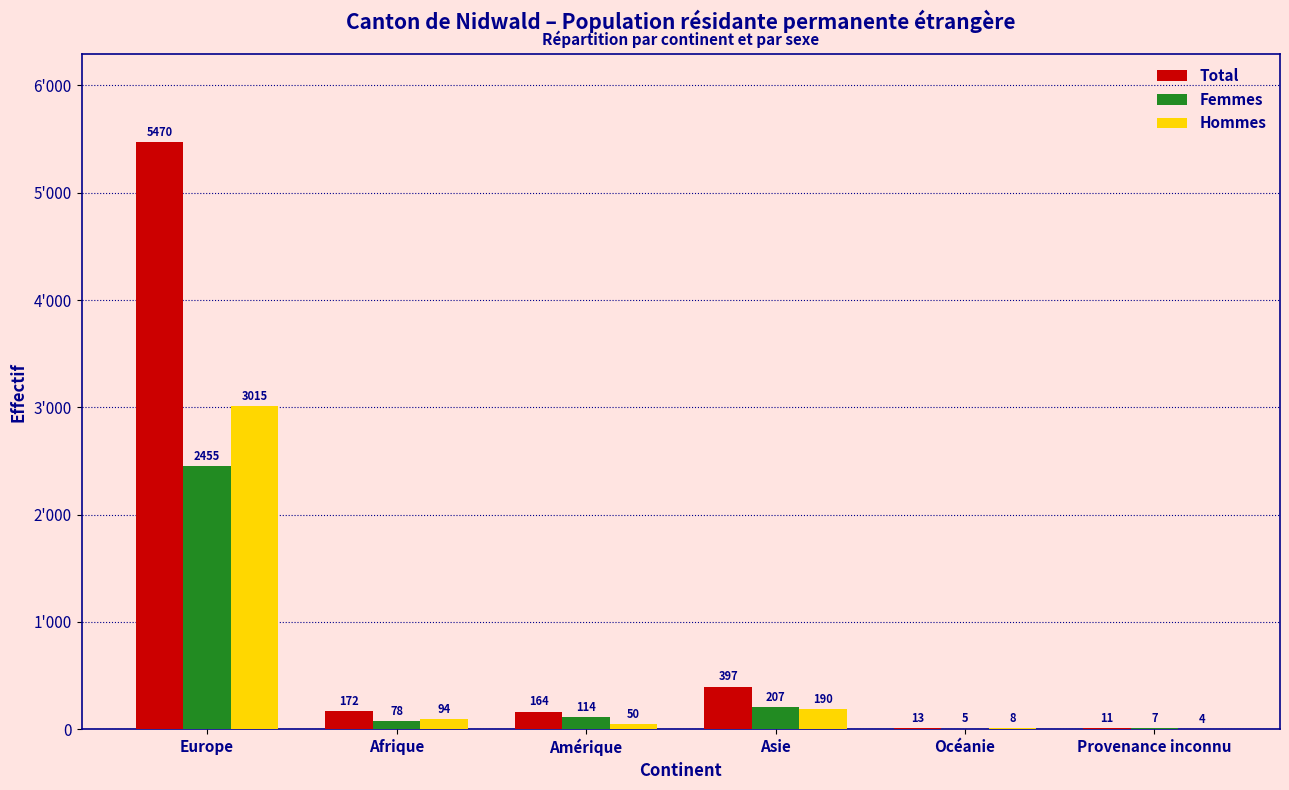

Which series has the largest total across all categories?

Total